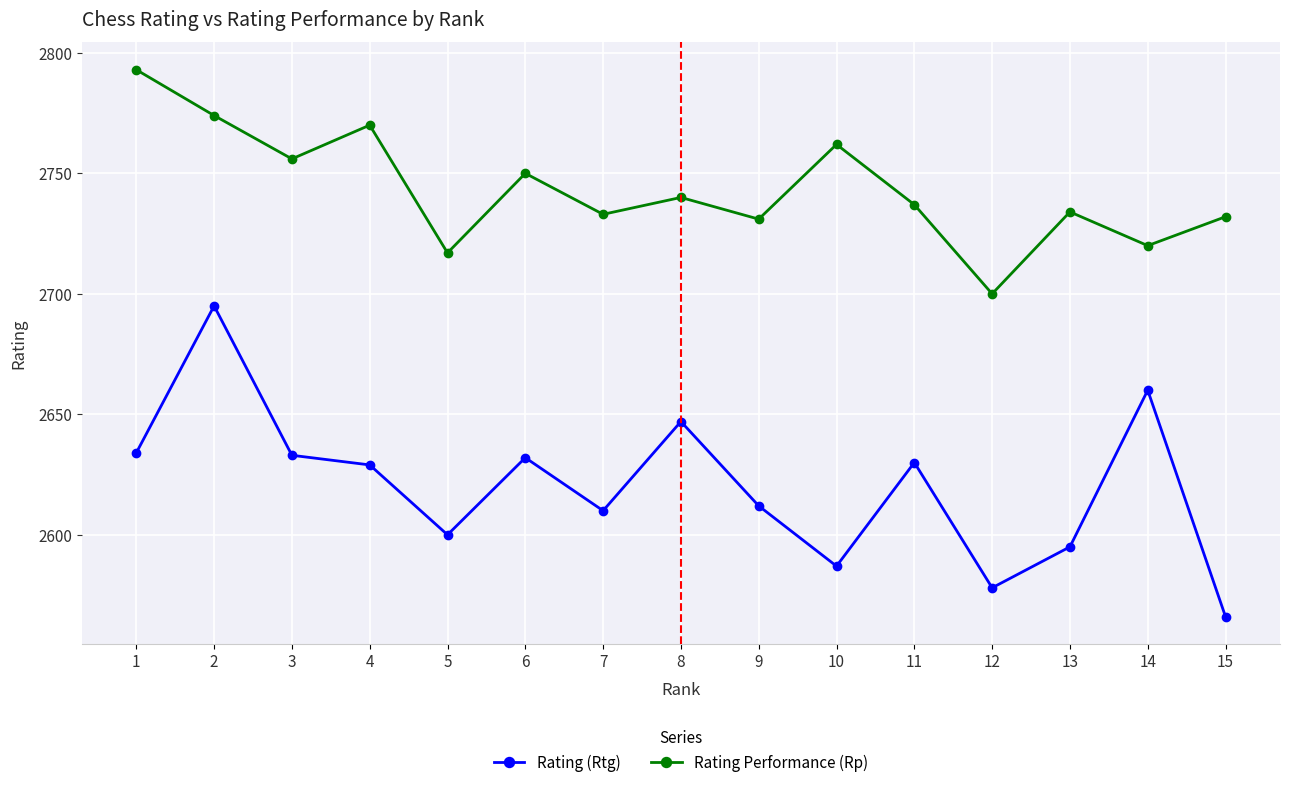

What is the value of the Rating (Rtg) point at the 7th from the left?

2610